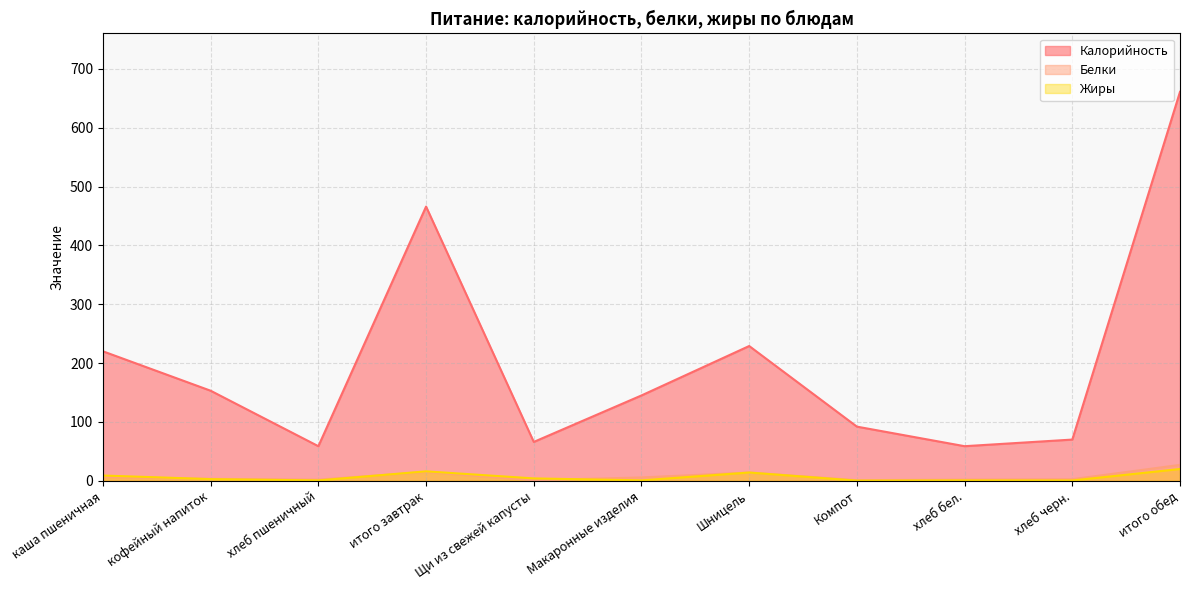

The value of Белки at итого завтрак is 15.0. True or false?

True